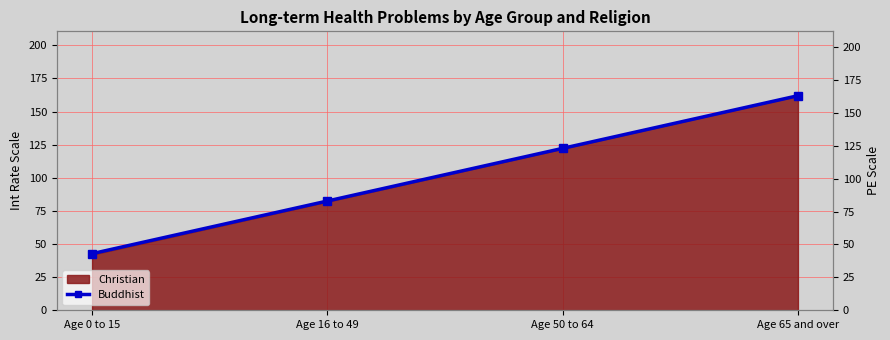

Where does the data first go above 123?

Age 65 and over